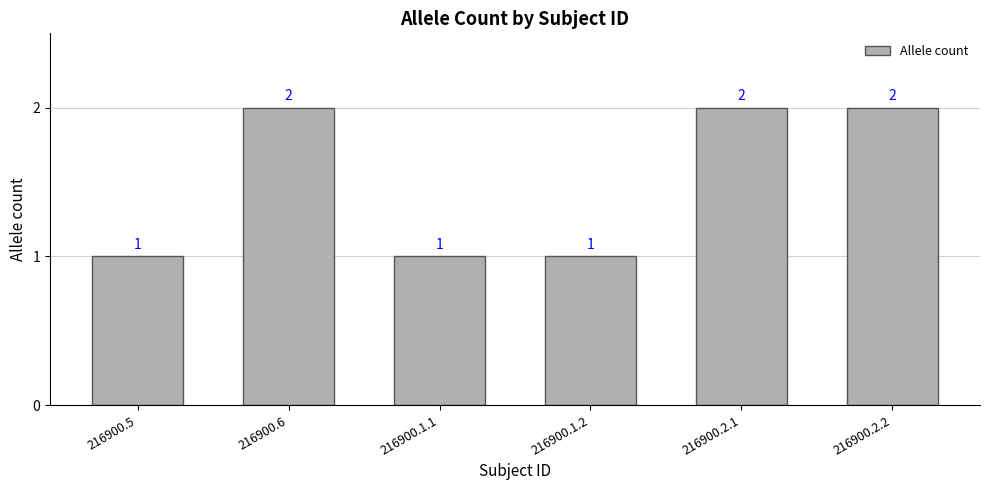

What is the change in value from 216900.5 to 216900.2.2?

+1